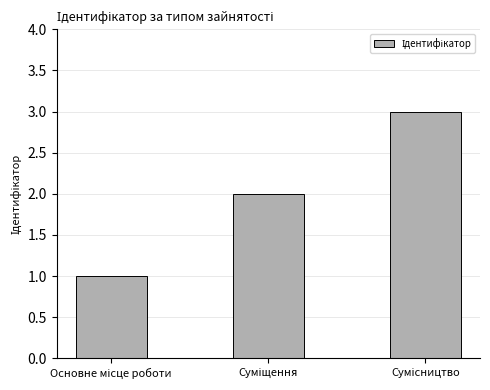

Are the bars grouped side by side (vs. stacked)?

No